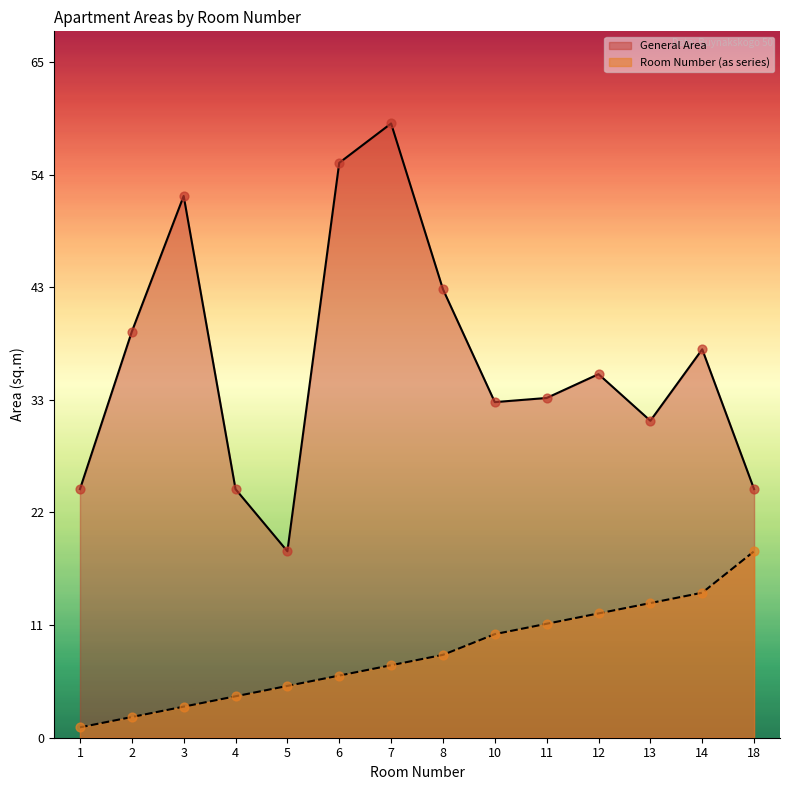

Is the value of General Area at 8 greater than the value of Living Area at 18?

Yes